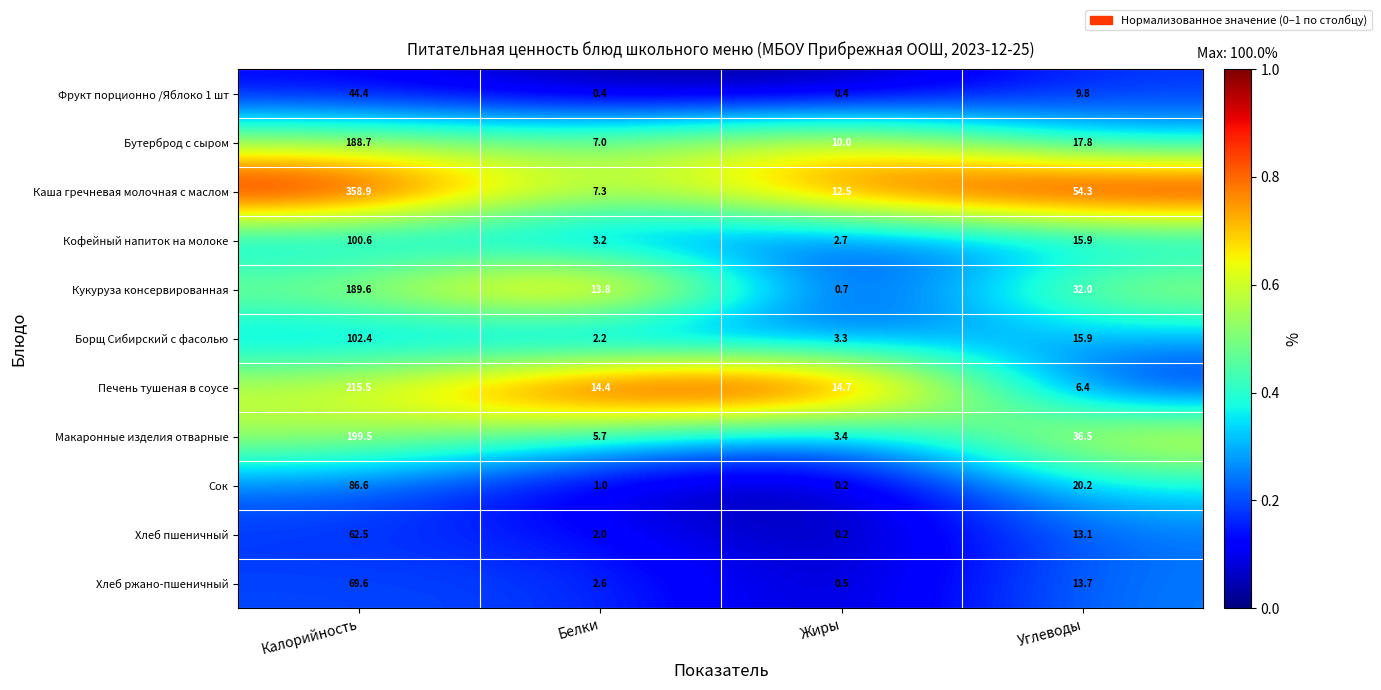

Rank the series by their maximum value, from highest to lowest.

Каша гречневая молочная с маслом, Печень тушеная в соусе, Макаронные изделия отварные, Кукуруза консервированная, Бутерброд с сыром, Борщ Сибирский с фасолью, Кофейный напиток на молоке, Сок, Хлеб ржано-пшеничный, Хлеб пшеничный, Фрукт порционно /Яблоко 1 шт